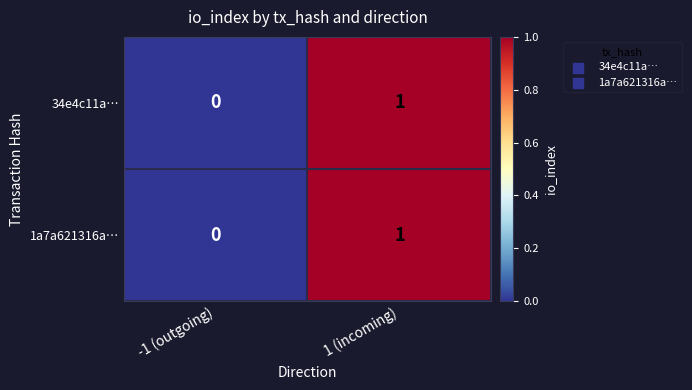

Reading right to left, what are all the values shown in this chart?

34e4c11a…: 1 (incoming)=1	-1 (outgoing)=0
1a7a621316a…: 1 (incoming)=1	-1 (outgoing)=0